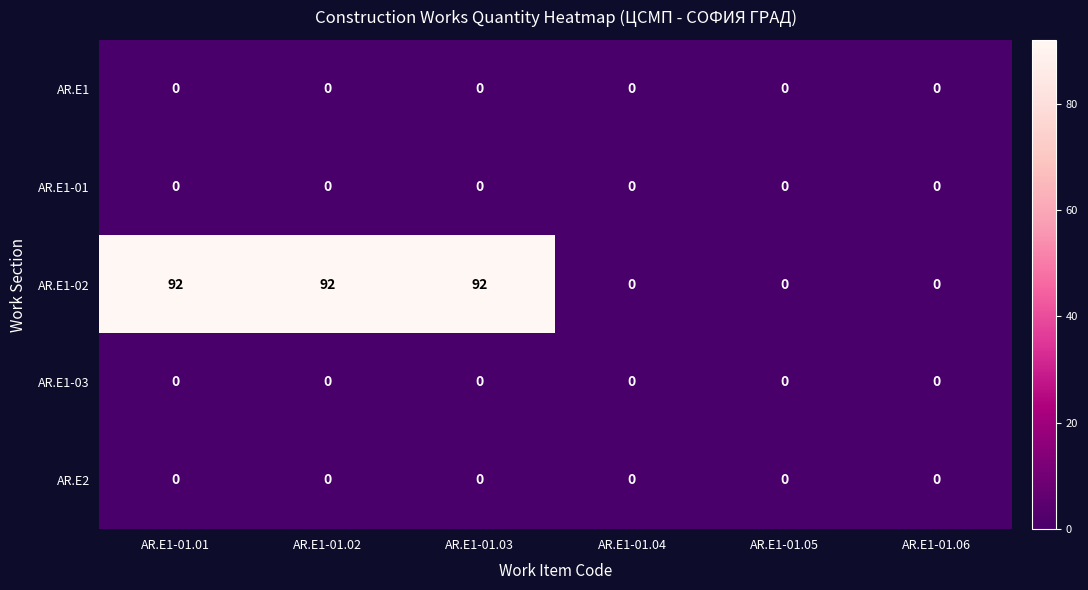

Which series has the widest spread of values?

AR.E1-02